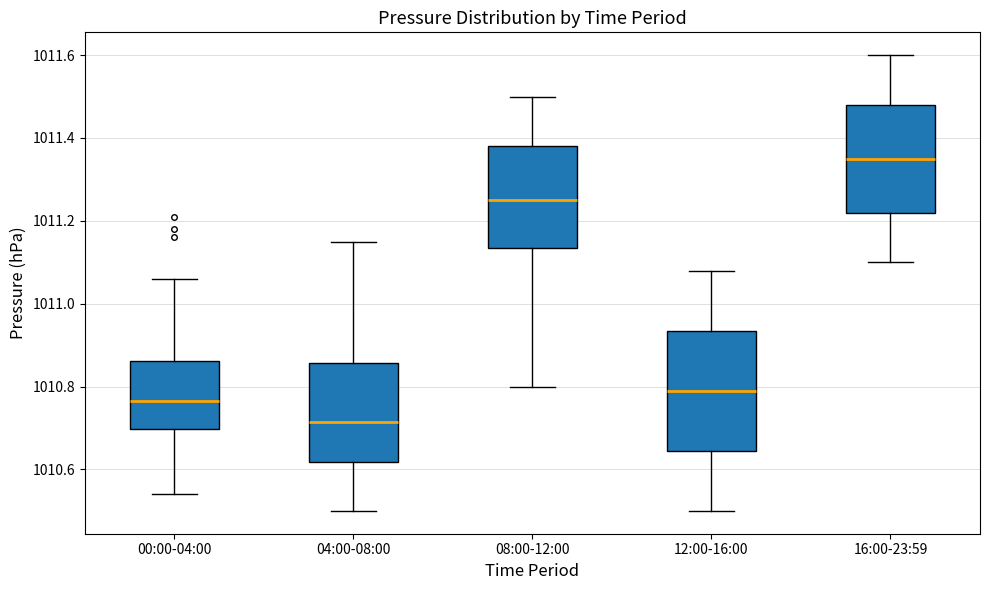

Where is the upper edge of the box for 12:00-16:00 on the y-axis? The values are not printed on the chart, so give them approximately, as read against the axis.

1010.94